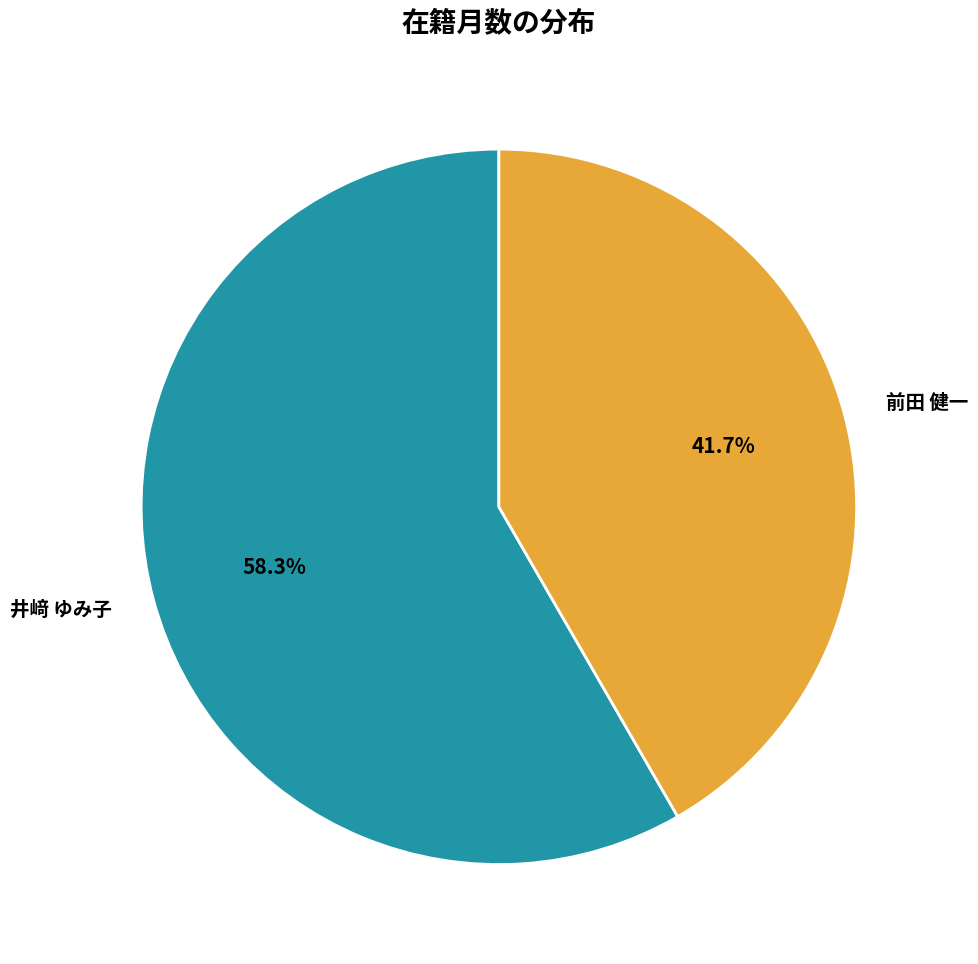

To the nearest percent, what is the combined percentage of 前田 健一 and 井﨑 ゆみ子?

100%